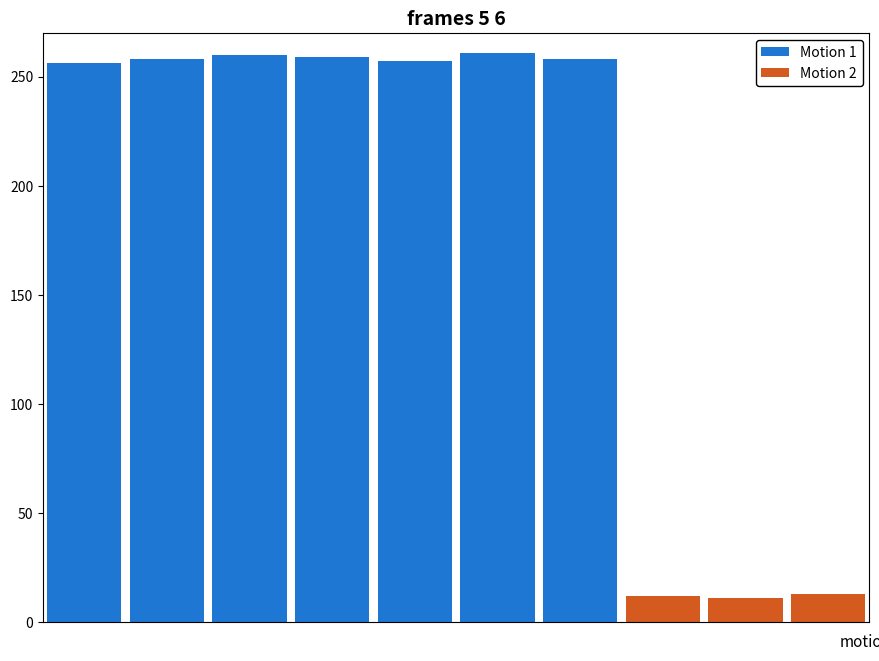

Rank the categories by Motion 1 value from highest to lowest.

5, 2, 3, 1, 6, 4, 0, 7, 8, 9